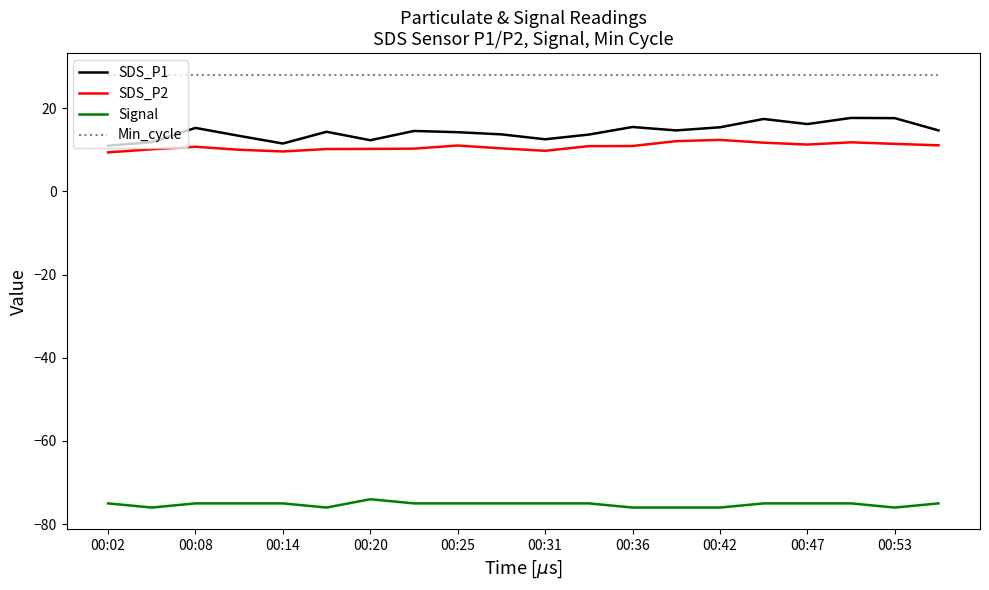

True or false: SDS_P1 and Signal intersect in this chart.

False